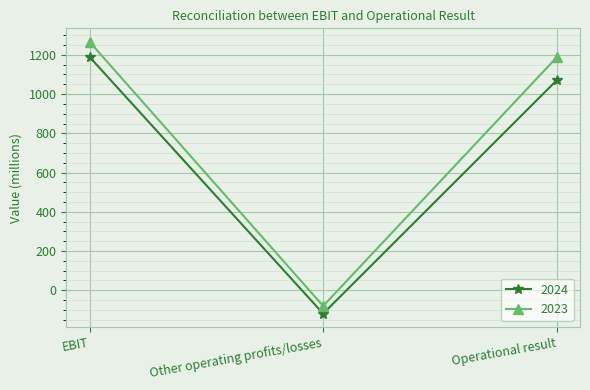

At which label does 2024 reach its peak?

EBIT